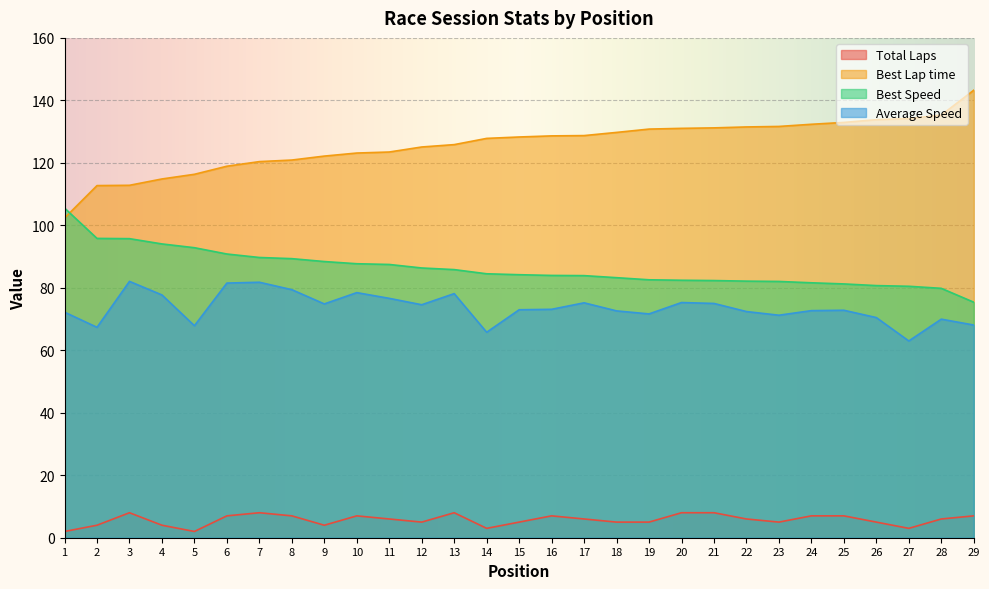

At which label is Best Lap time closest to 122?

9